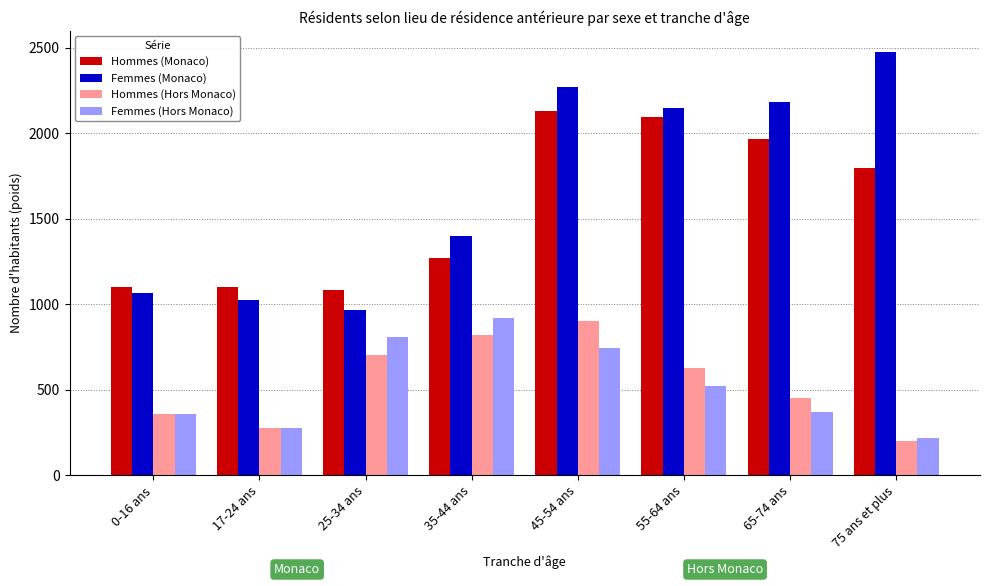

What is the difference between the maximum and minimum values in the Femmes (Hors Monaco) series?

703.4